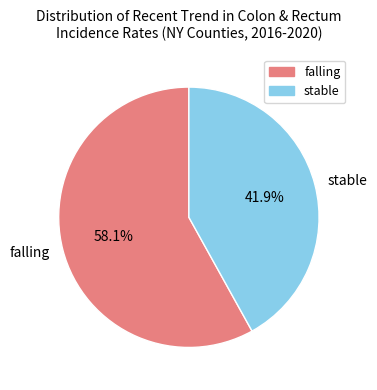

Is there any slice that represents more than half of the pie?

Yes